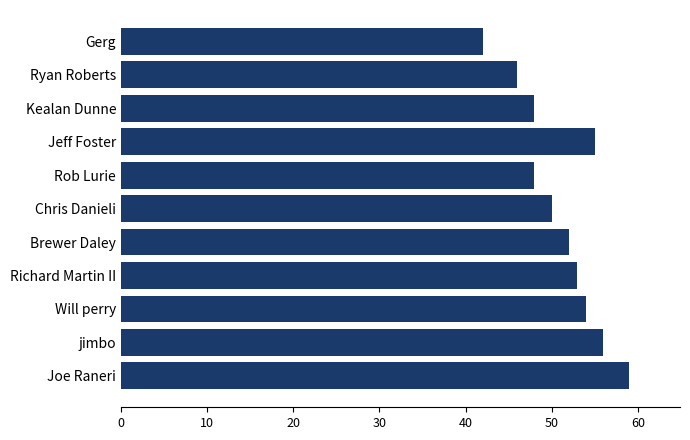

Are the bars grouped side by side (vs. stacked)?

No